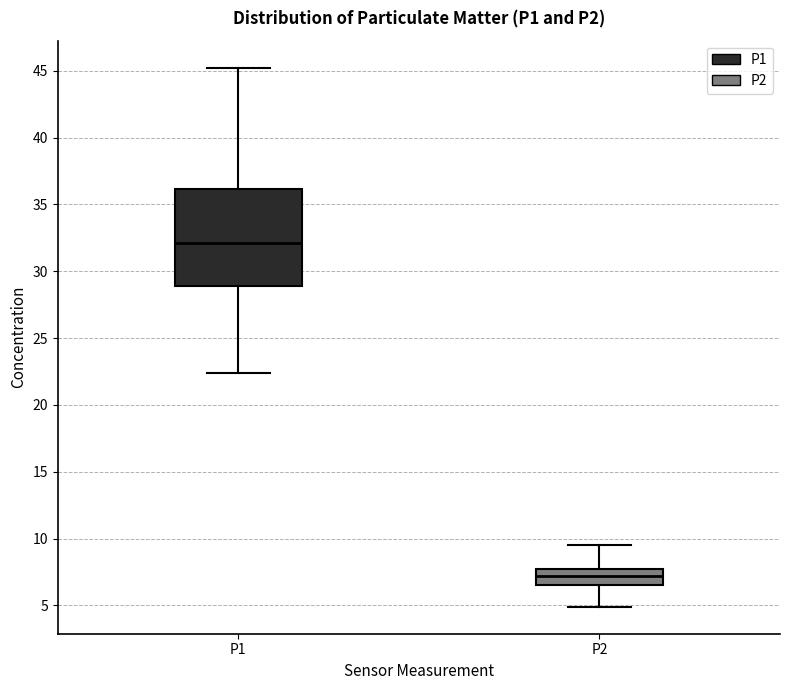

Reading left to right, transcribe this box plot: for each box, give where its median line is, the range the box spans, and where its two whiskers end, as read against the y-axis. The values are not printed on the chart, so give them approximately, as read against the axis.

P1: median 32.0, box 29.0 to 36.0, whiskers 22.5 to 45.0
P2: median 7.0, box 6.5 to 8.0, whiskers 5.0 to 9.5